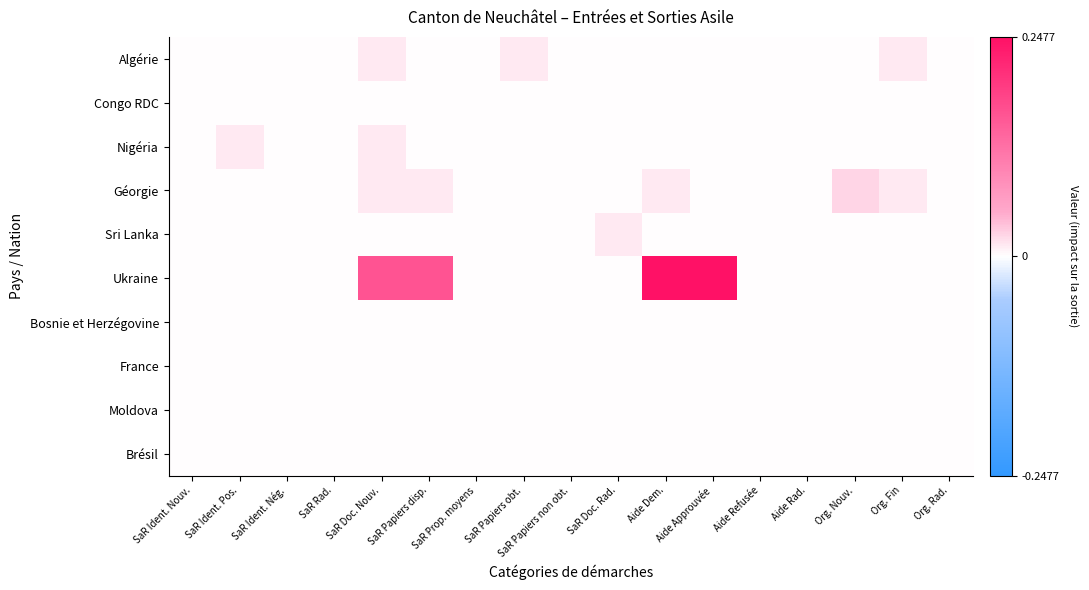

At how many categories does at least one series exceed 0?

9